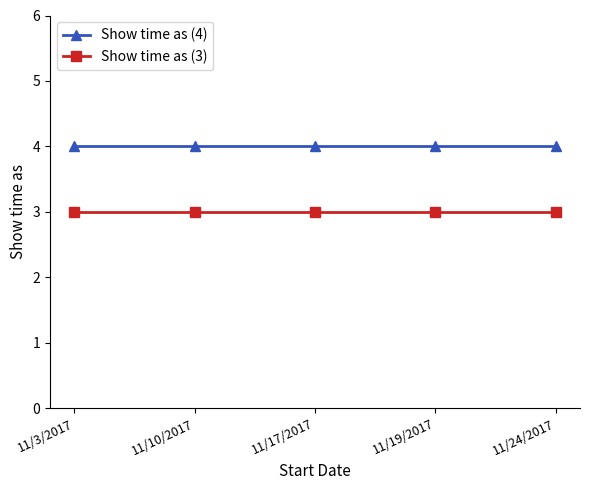

What is the highest value of the Show time as (3) series?

3